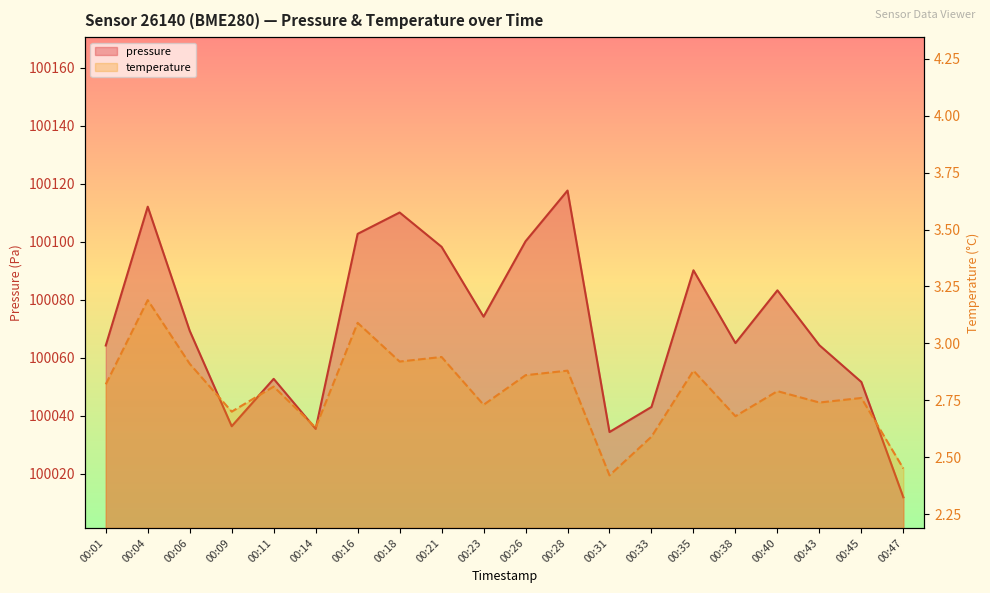

Between 00:09 and 00:14, which series saw the biggest shift?

pressure